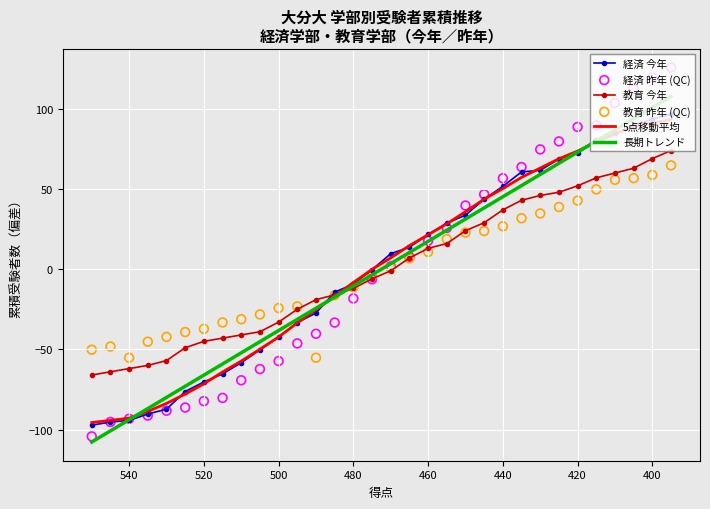

Which series contains the lowest Y value?

長期トレンド